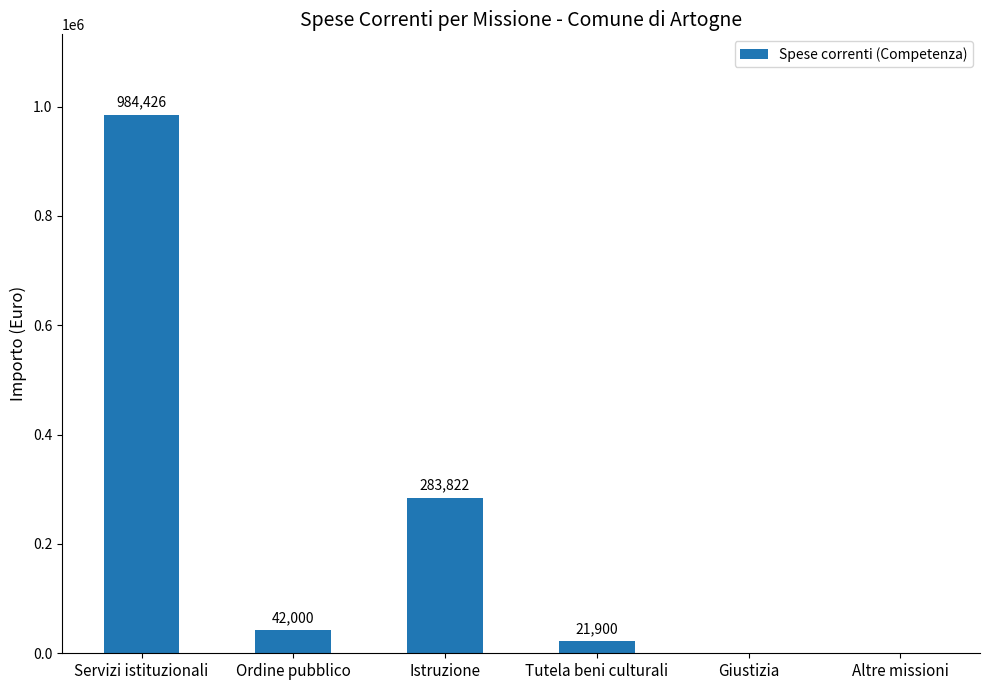

True or false: the data shows 283822.0 at Istruzione.

True